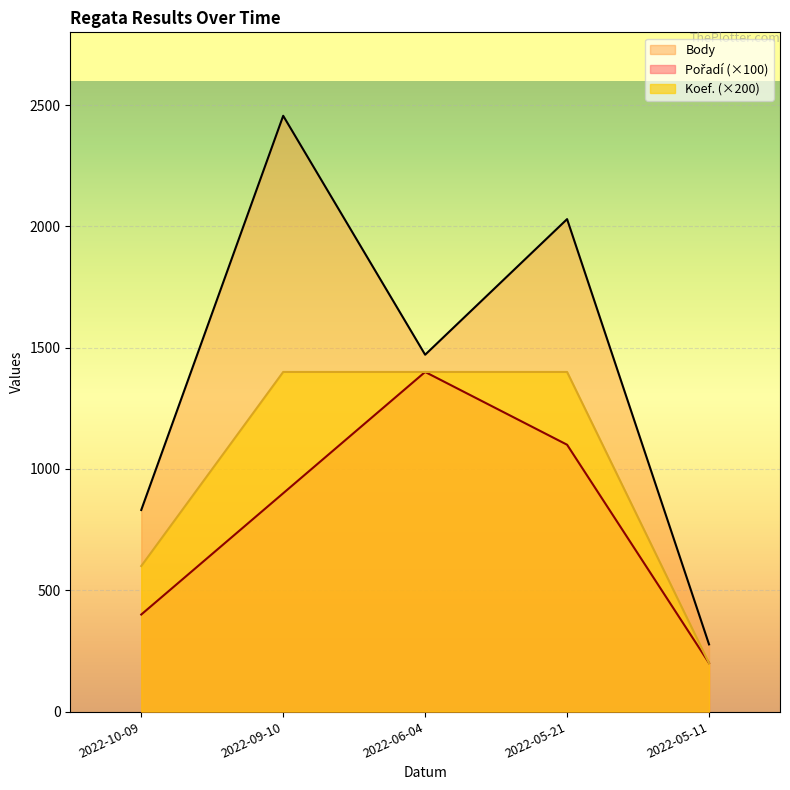

What is the lowest value of the Body series?

277